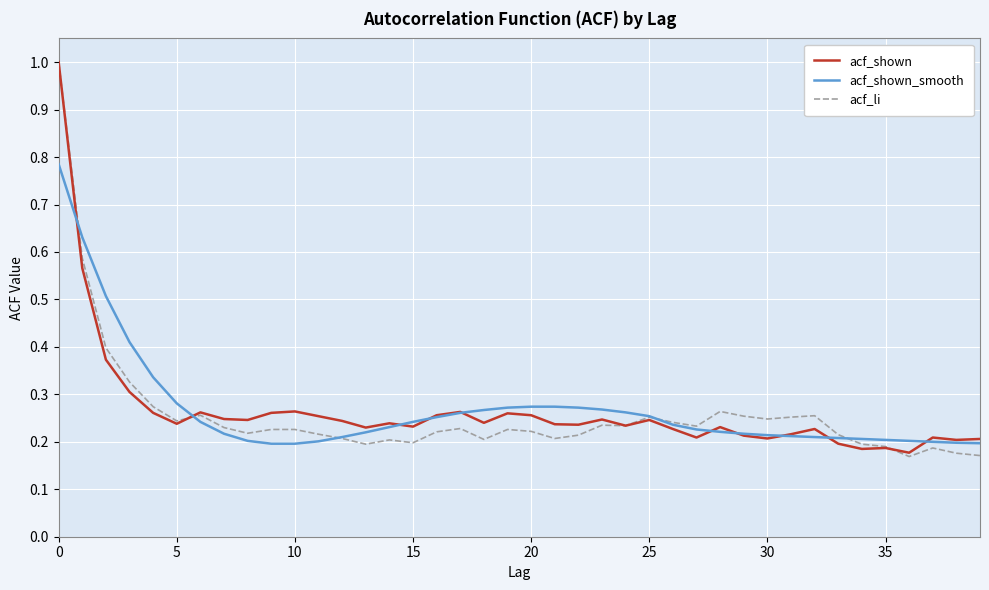

What is the maximum value for acf_shown?

1.0